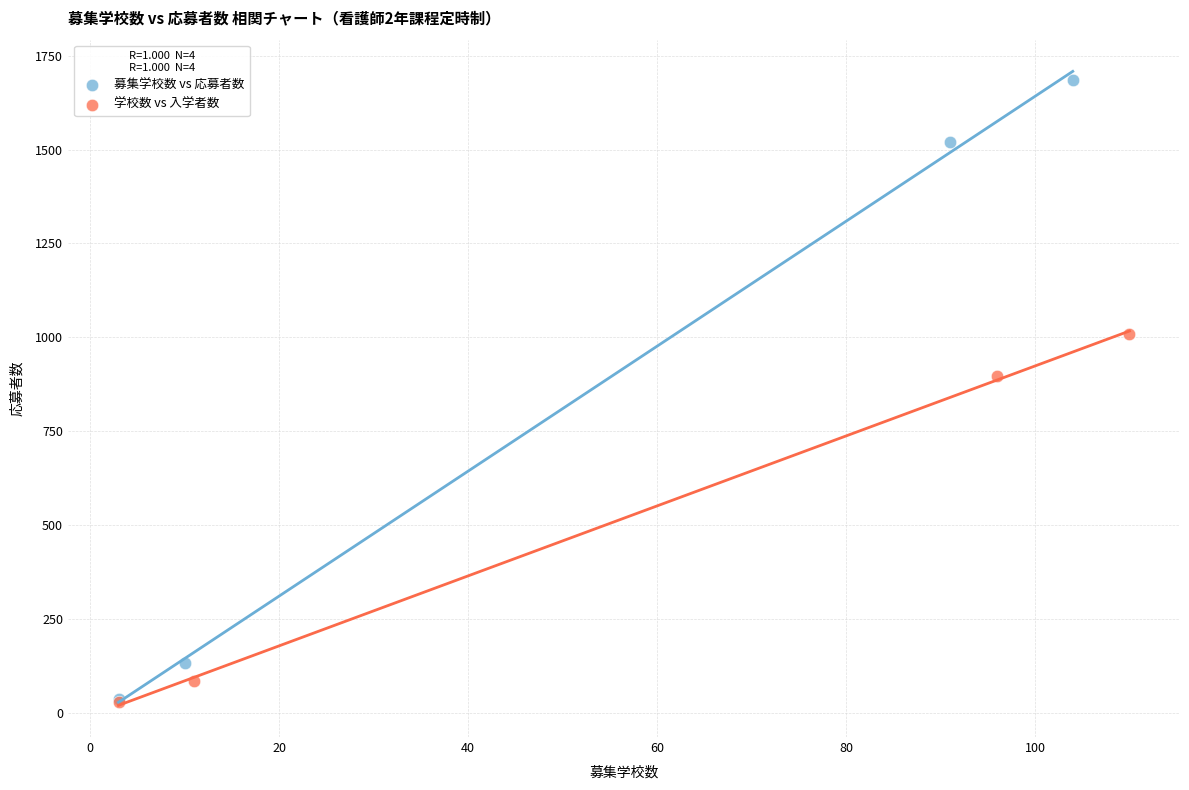

Which series reaches the maximum Y coordinate?

募集学校数 vs 応募者数